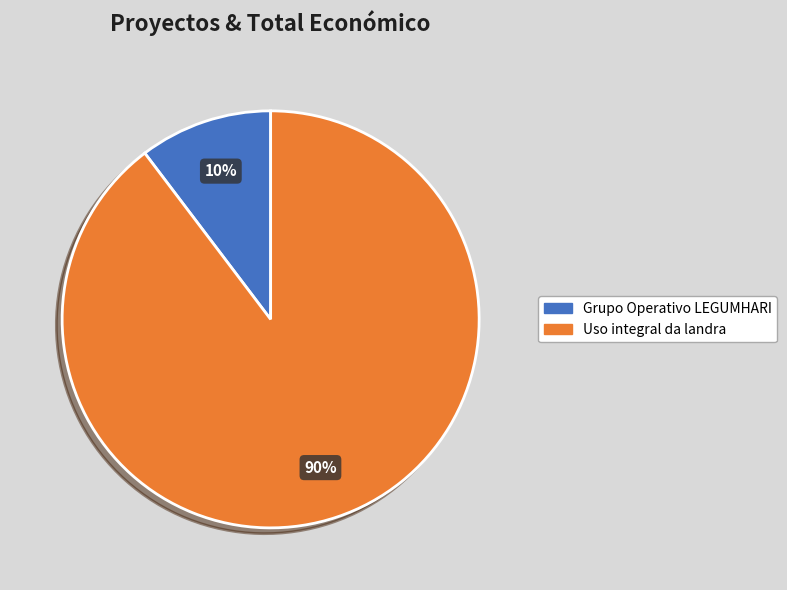

Which has a higher value, Uso integral da landra or Grupo Operativo LEGUMHARI?

Uso integral da landra